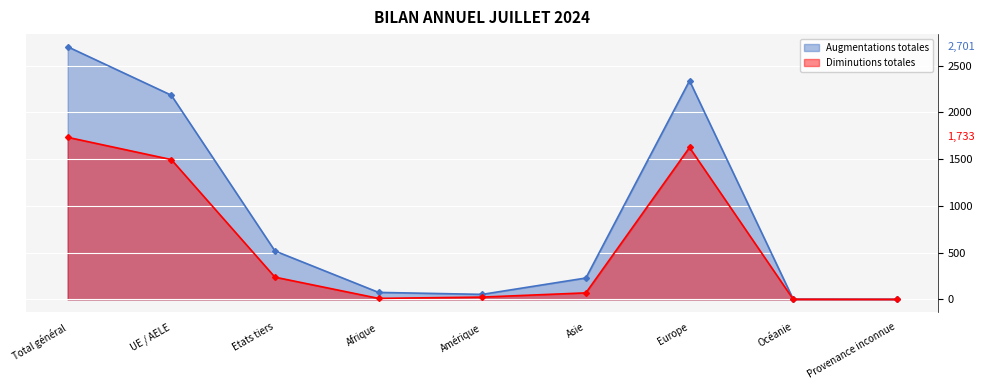

Which has a higher value, Afrique or Total général?

Total général